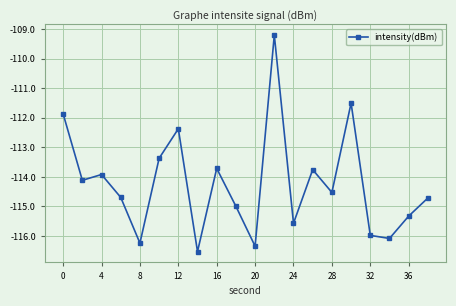

What is the value of the 6th point from the left?

-113.4